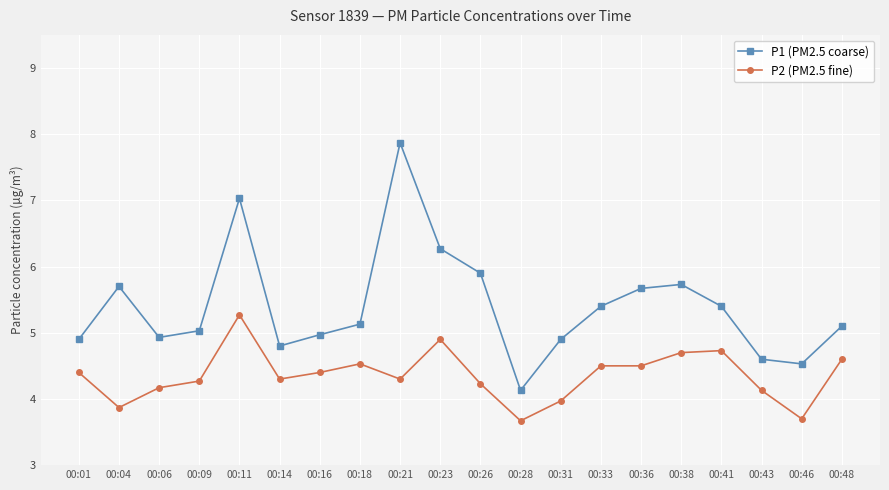

True or false: P2 (PM2.5 fine) and P1 (PM2.5 coarse) cross at least once.

False